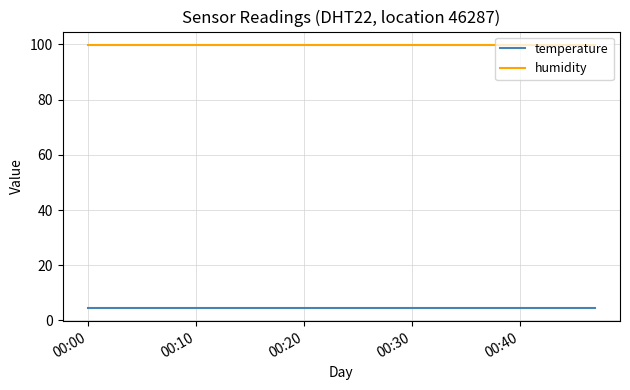

List the series in order of their overall mean, lowest first.

temperature, humidity